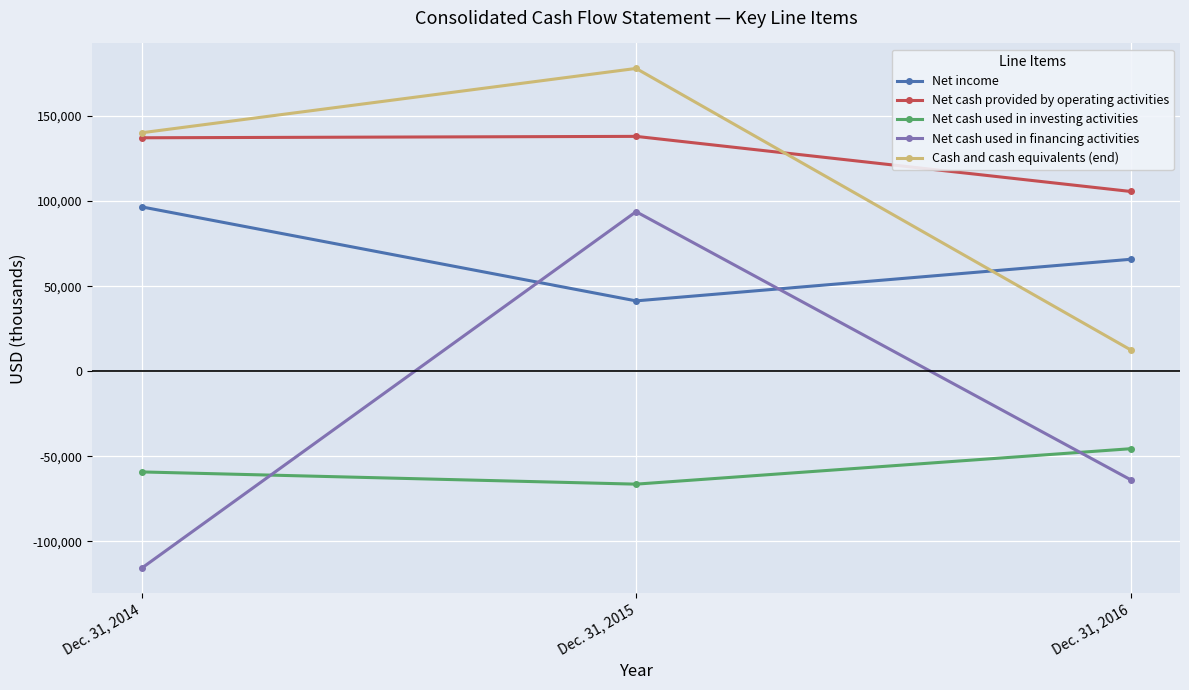

How many lines are shown in the chart?

5